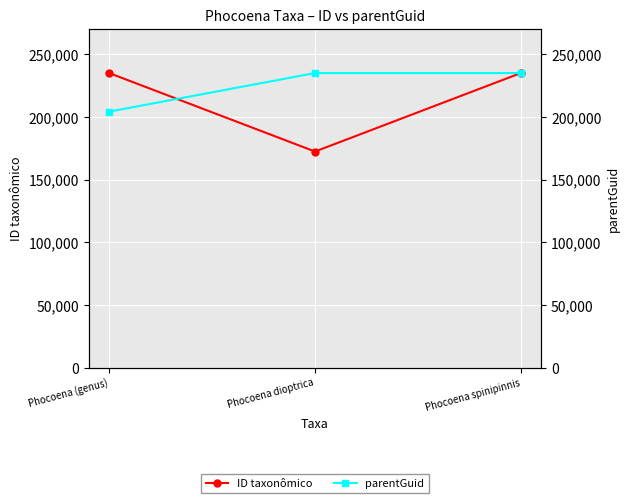

Reading left to right, what are all the values shown in this chart?

ID taxonômico: 235052	172423	235055
parentGuid: 204292	235052	235052